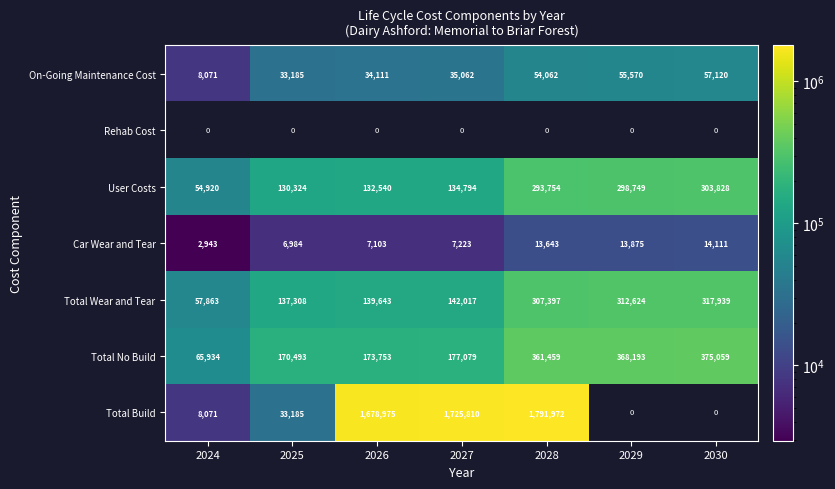

At how many categories does at least one series exceed 1429479?

3